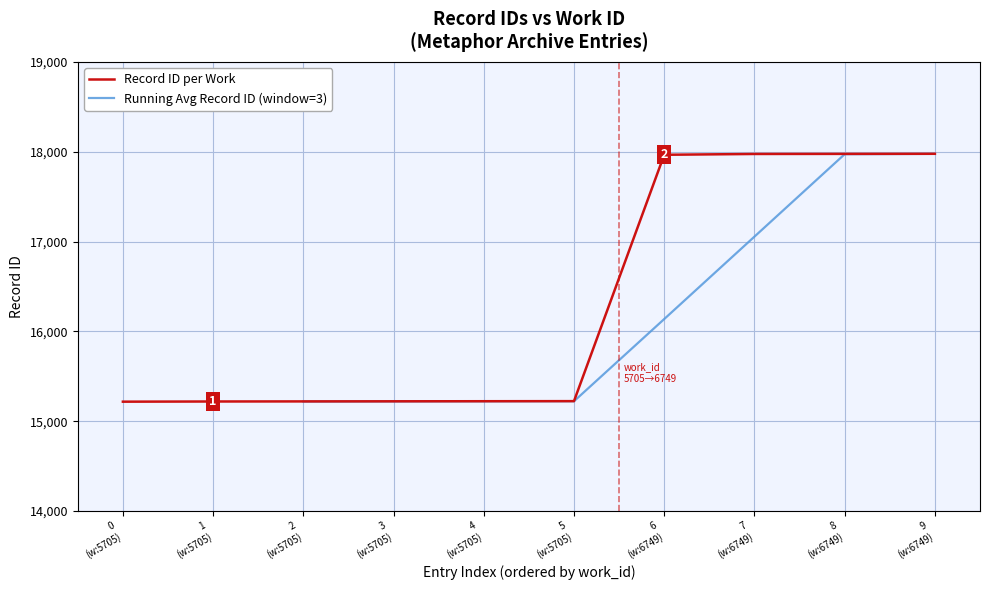

Approximately how many times larger is the value at 3 (w:5705) compared to 5 (w:5705)?

1.0